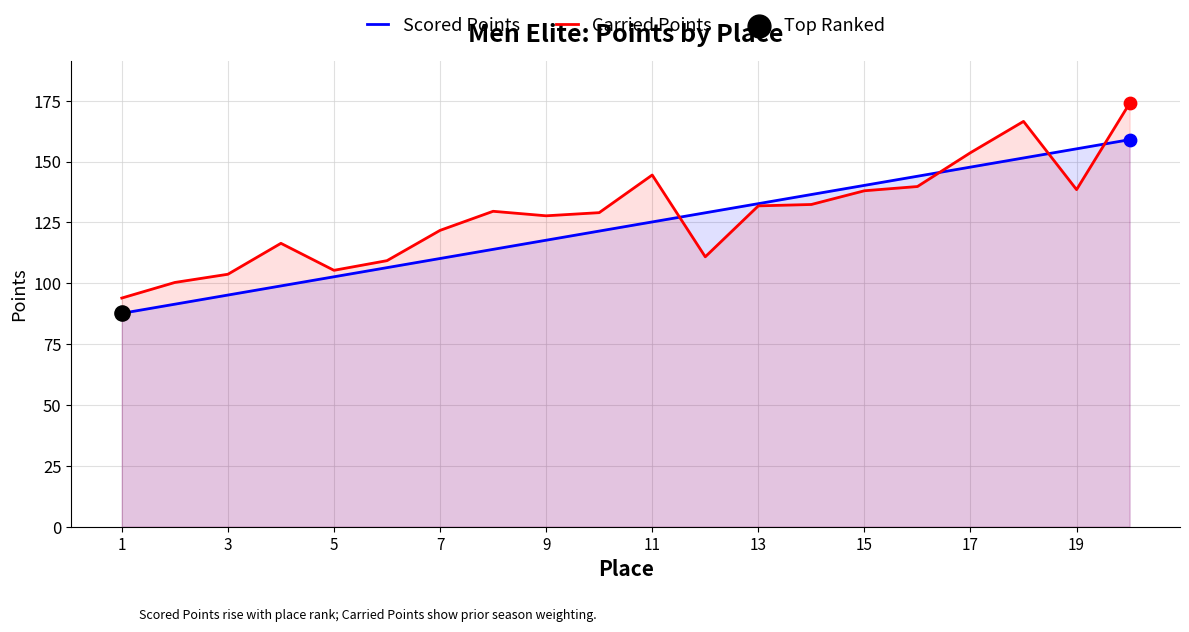

Which series reaches the minimum Y coordinate?

Scored Points